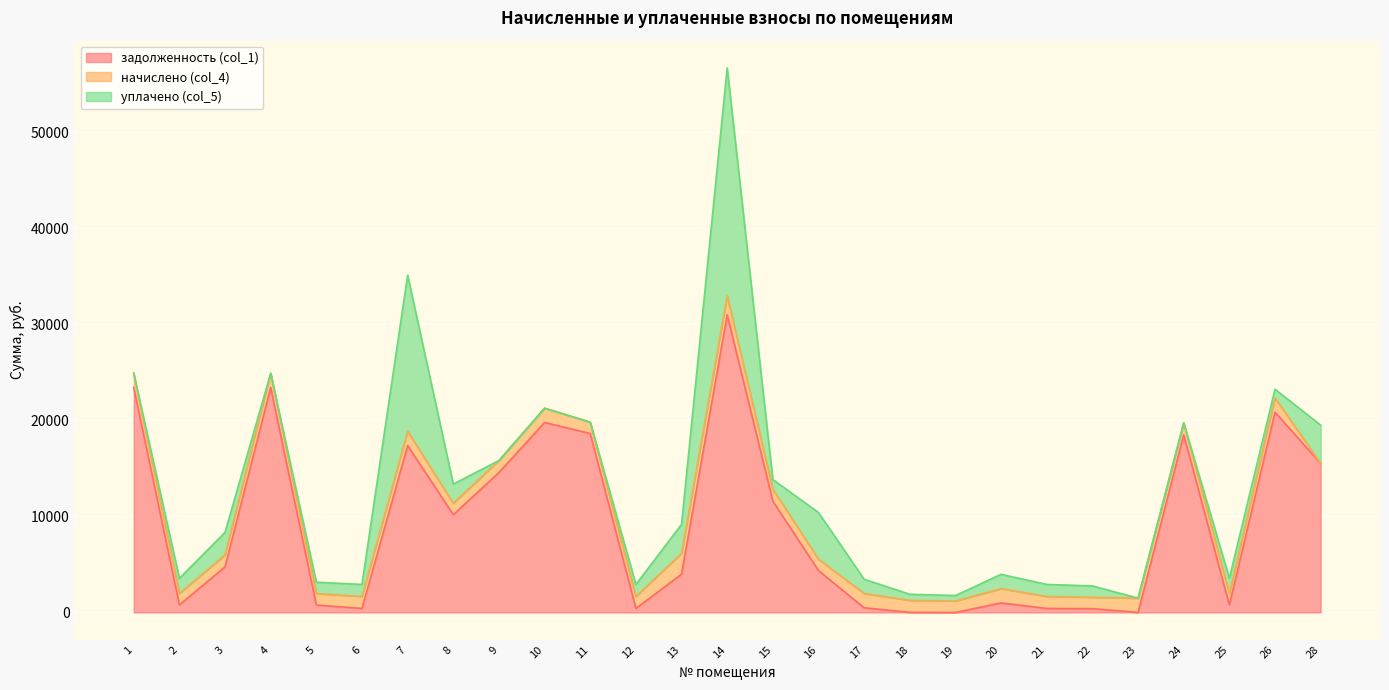

How many lines are shown in the chart?

3